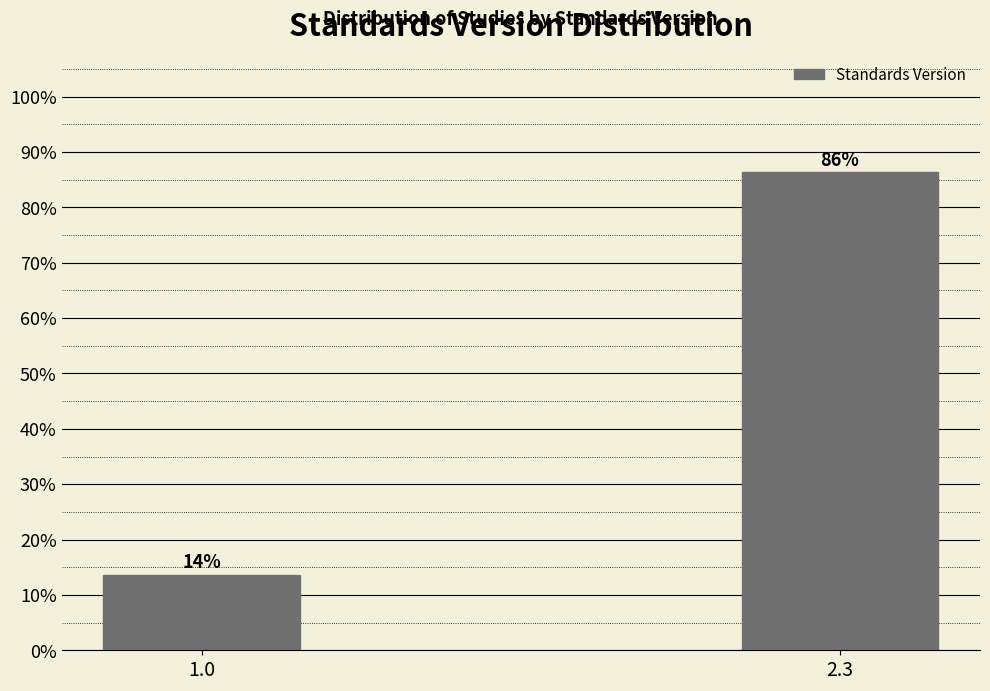

Rank the categories by value from highest to lowest.

2.3, 1.0